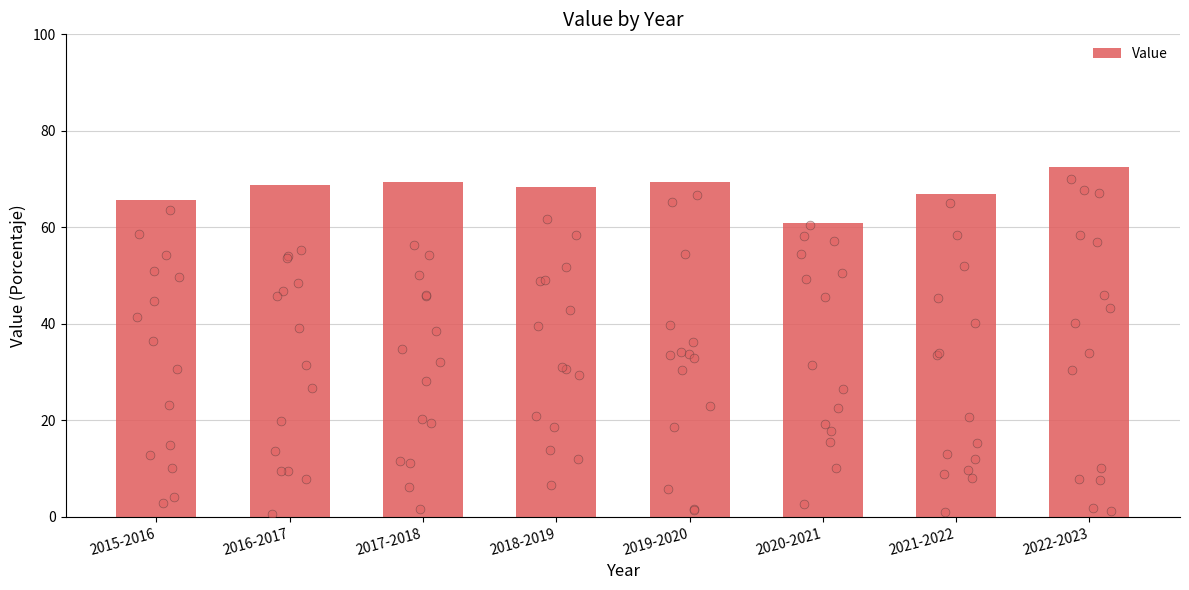

What is the ratio of the value at 2019-2020 to the value at 2017-2018?

1.0